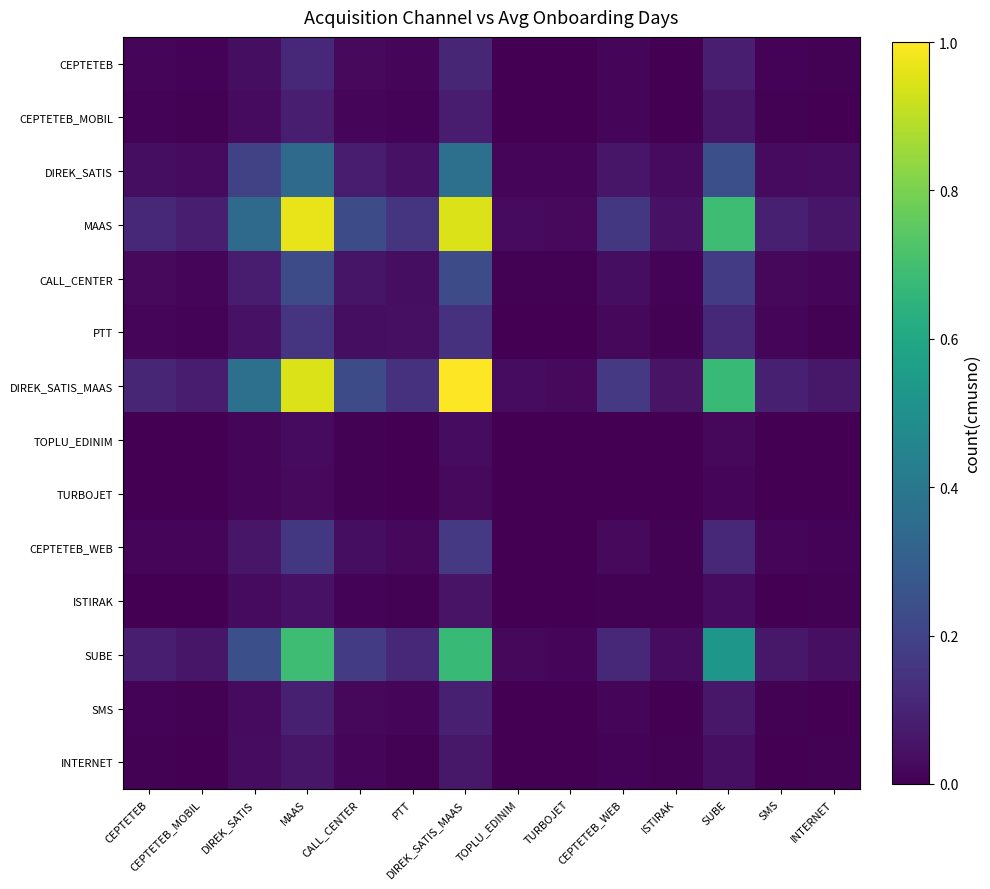

At how many categories does at least one series exceed 0?

14